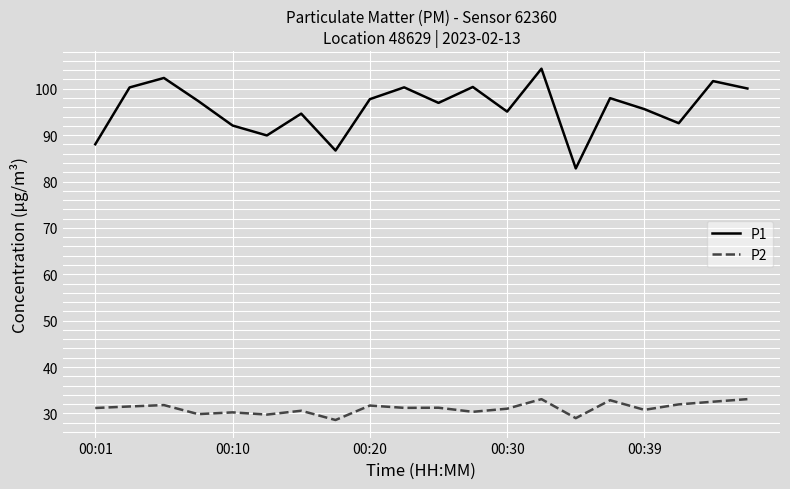

List the series in order of their overall mean, highest first.

P1, P2